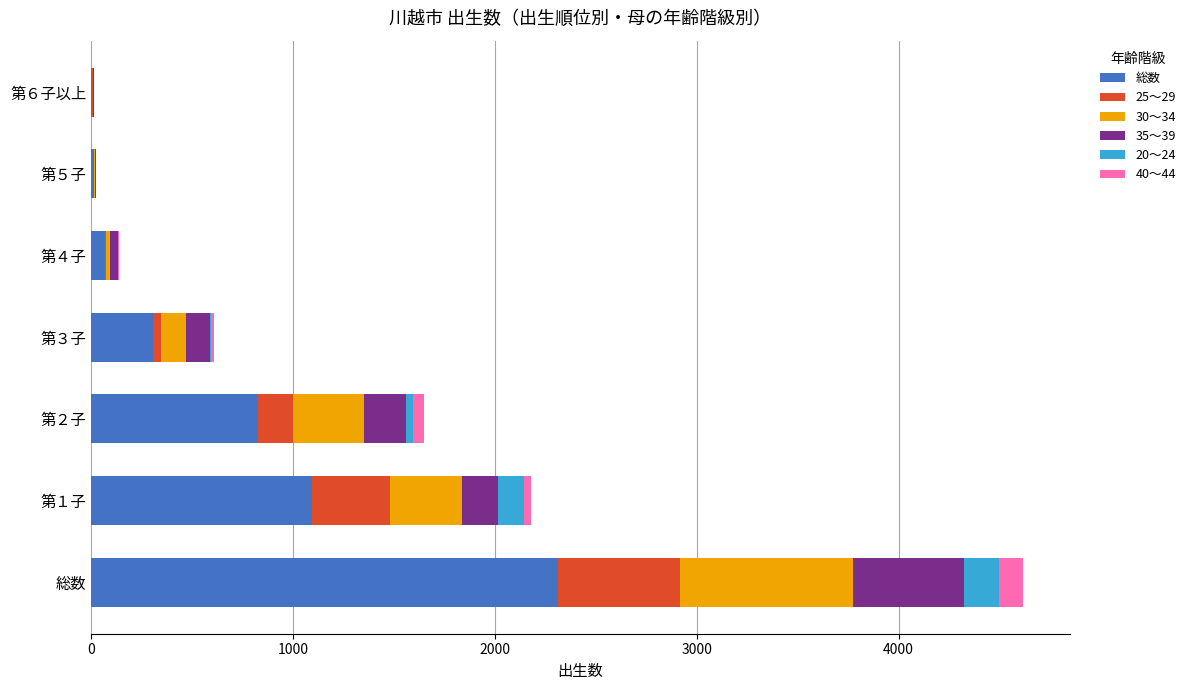

What is the maximum value for 総数?

2314